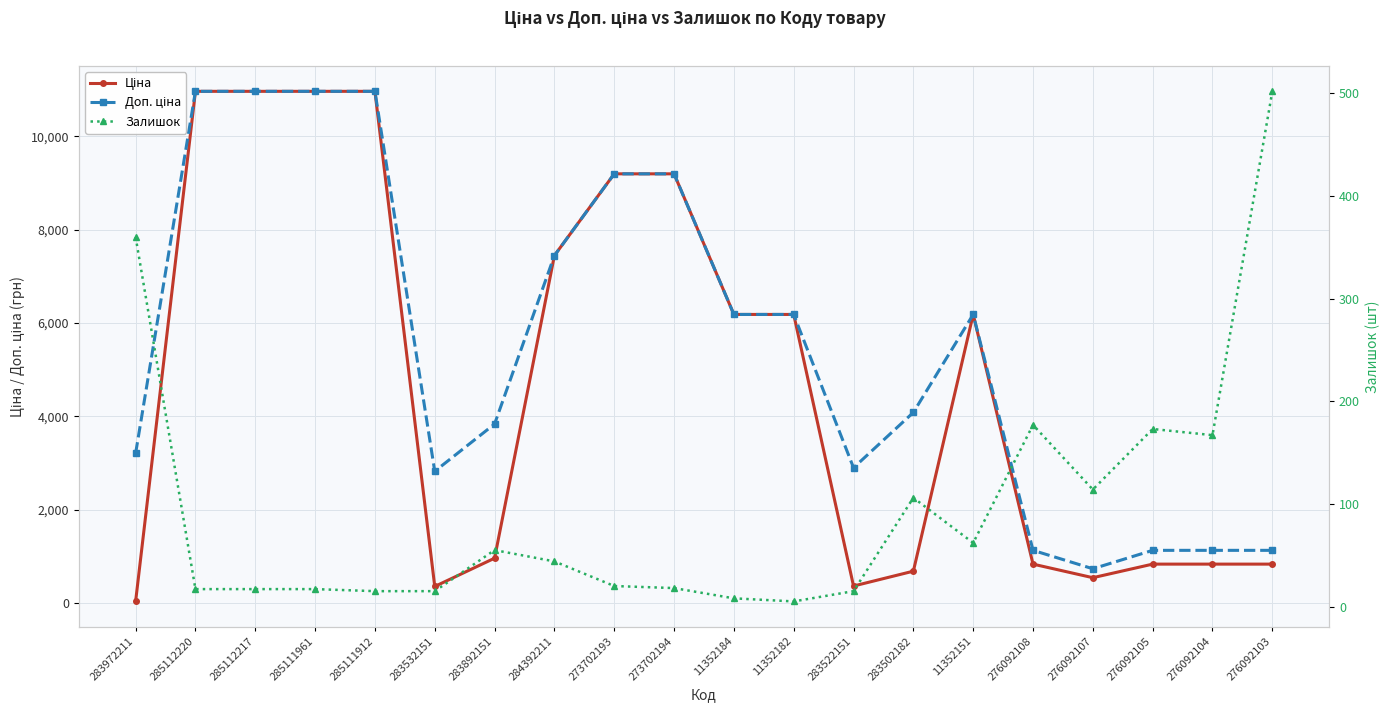

Rank the categories by Доп. ціна value from lowest to highest.

276092107, 276092108, 276092105, 276092104, 276092103, 283532151, 283522151, 283972211, 283892151, 283502182, 11352184, 11352182, 11352151, 284392211, 273702193, 273702194, 285112220, 285112217, 285111961, 285111912